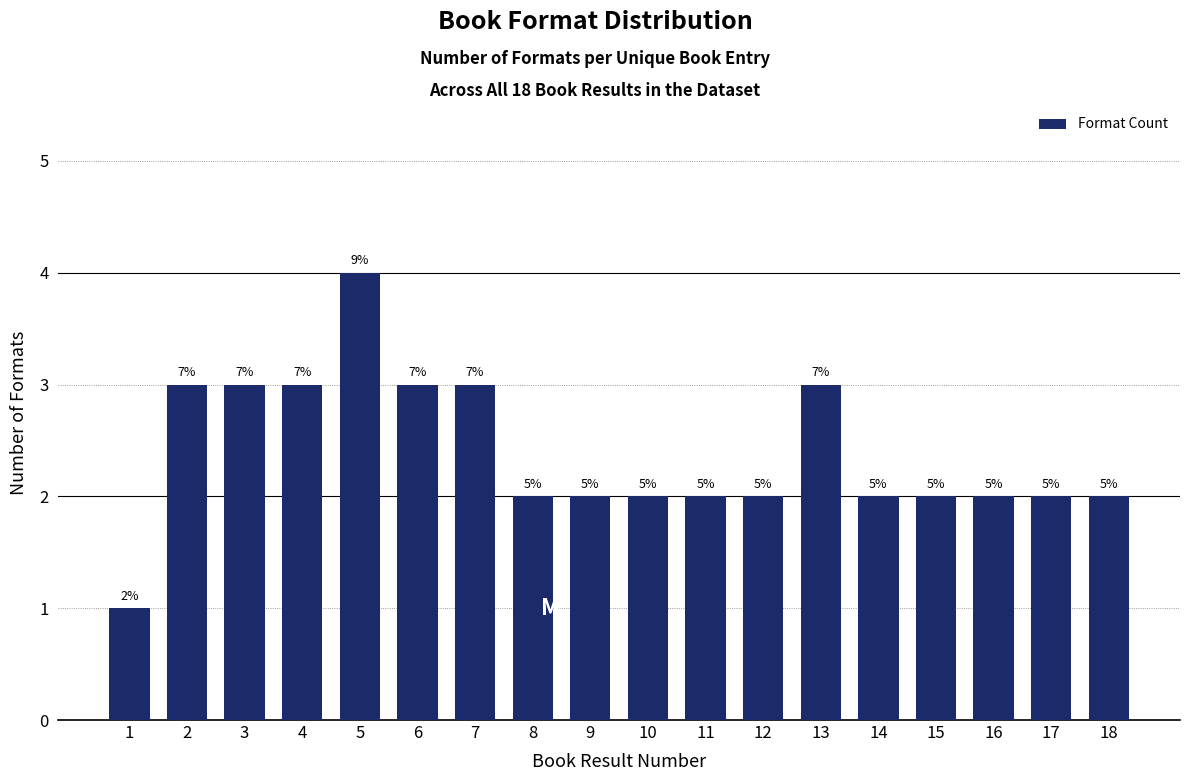

Are the bars horizontal?

No